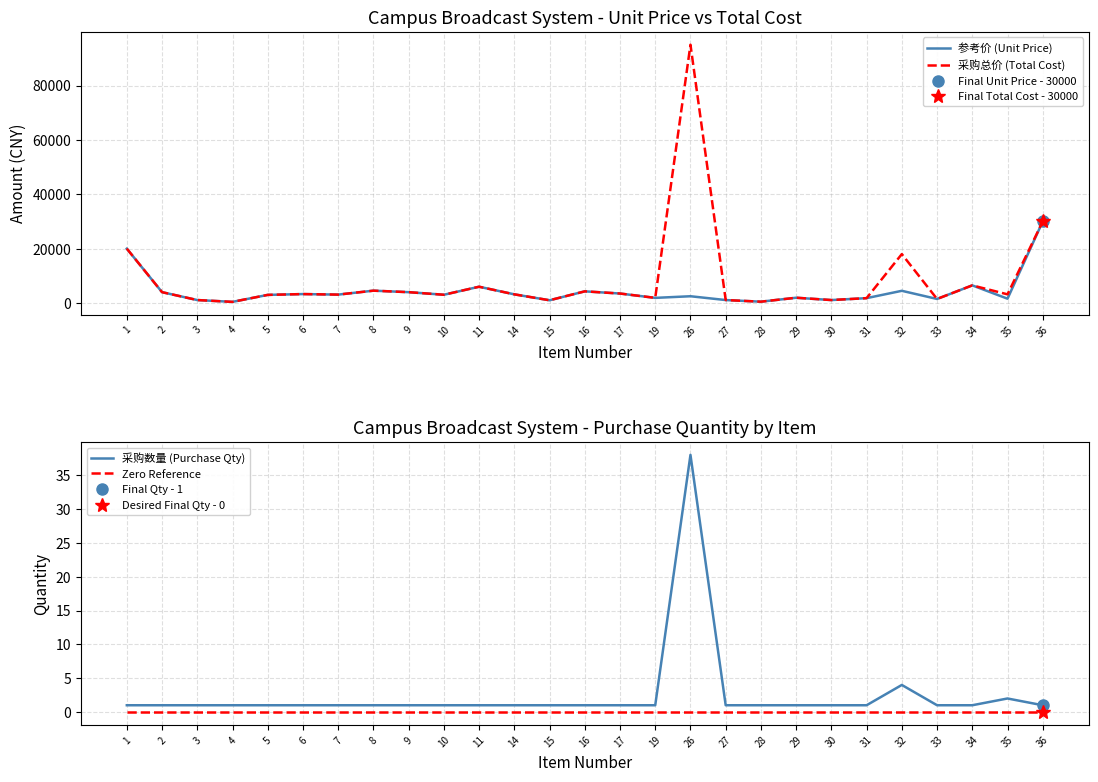

What is the value of the 采购数量 (Purchase Qty) point at the 4th from the left?

1